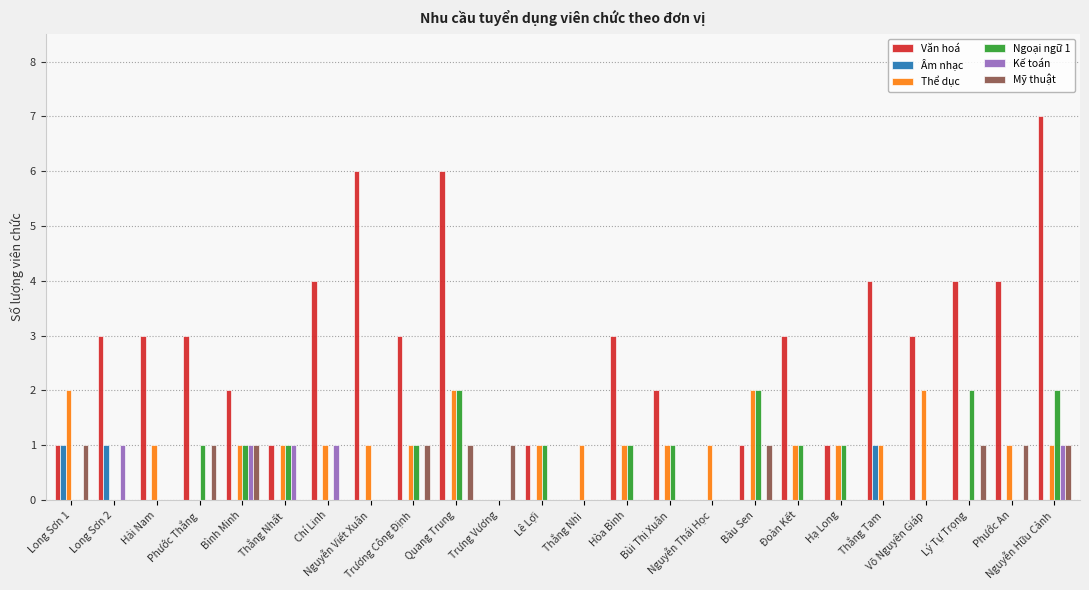

Which series has the largest total across all categories?

Văn hoá